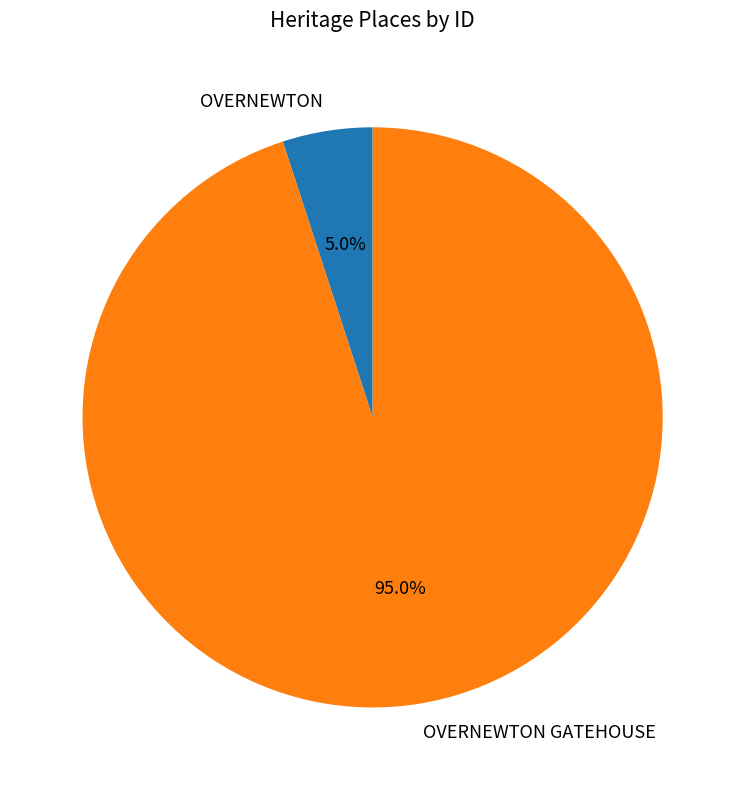

The OVERNEWTON GATEHOUSE slice represents 99% of the pie. True or false?

False